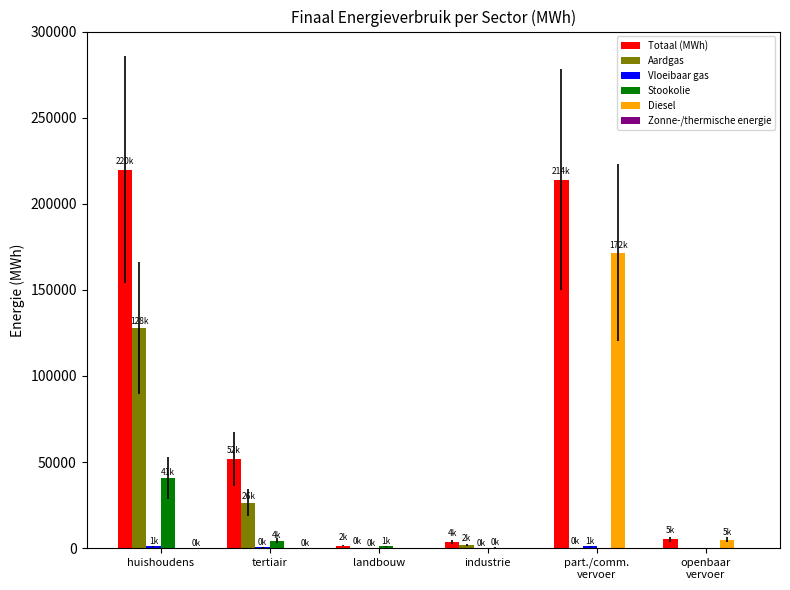

The Diesel series shows -104595.1 at industrie. True or false?

False